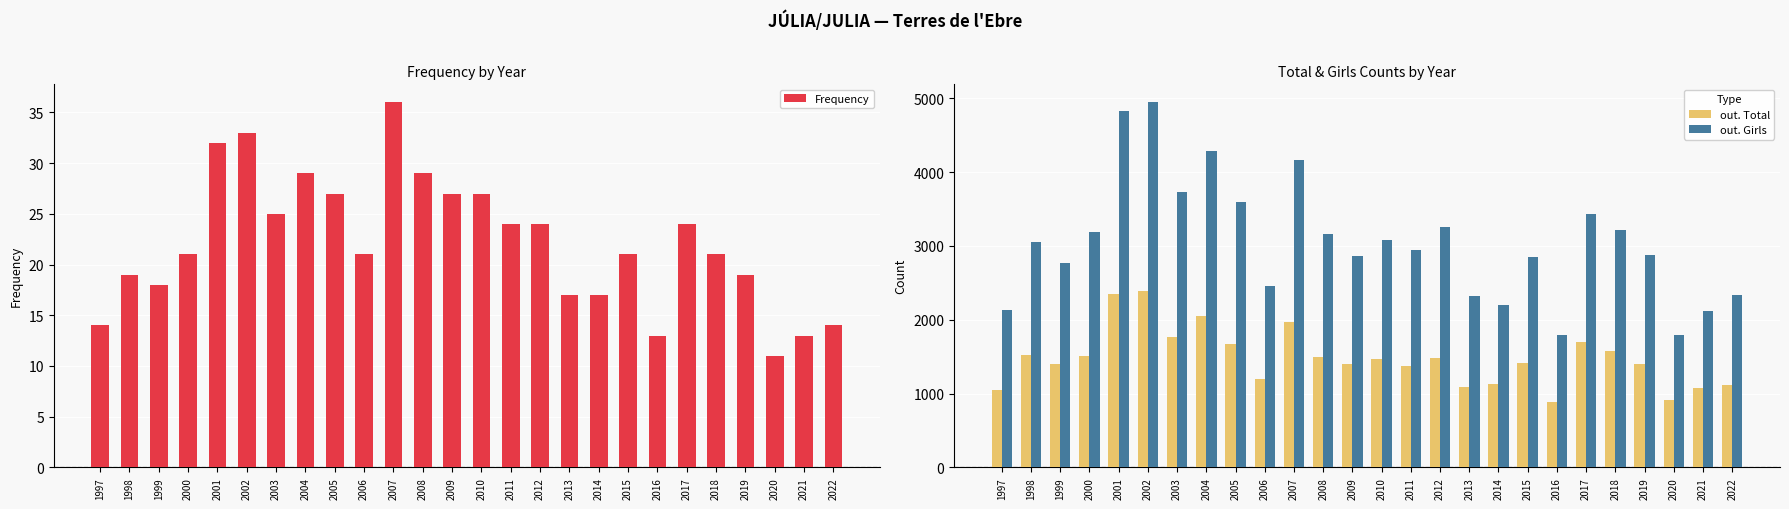

Which series has the largest total across all categories?

out. Girls